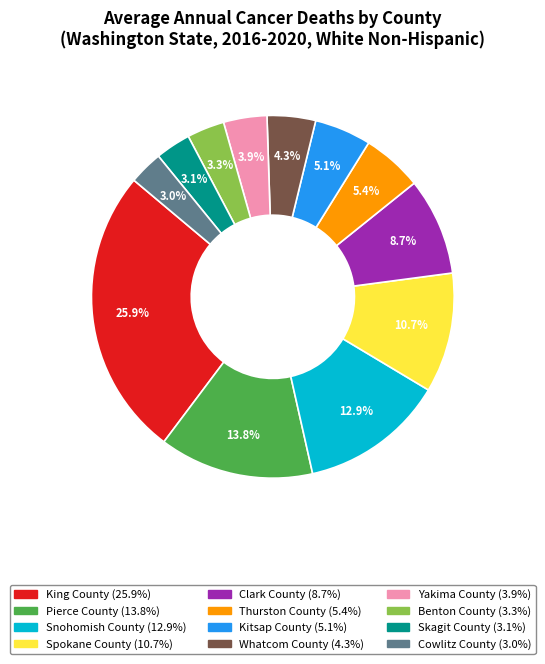

Is it true that King County is 26% of the pie?

True